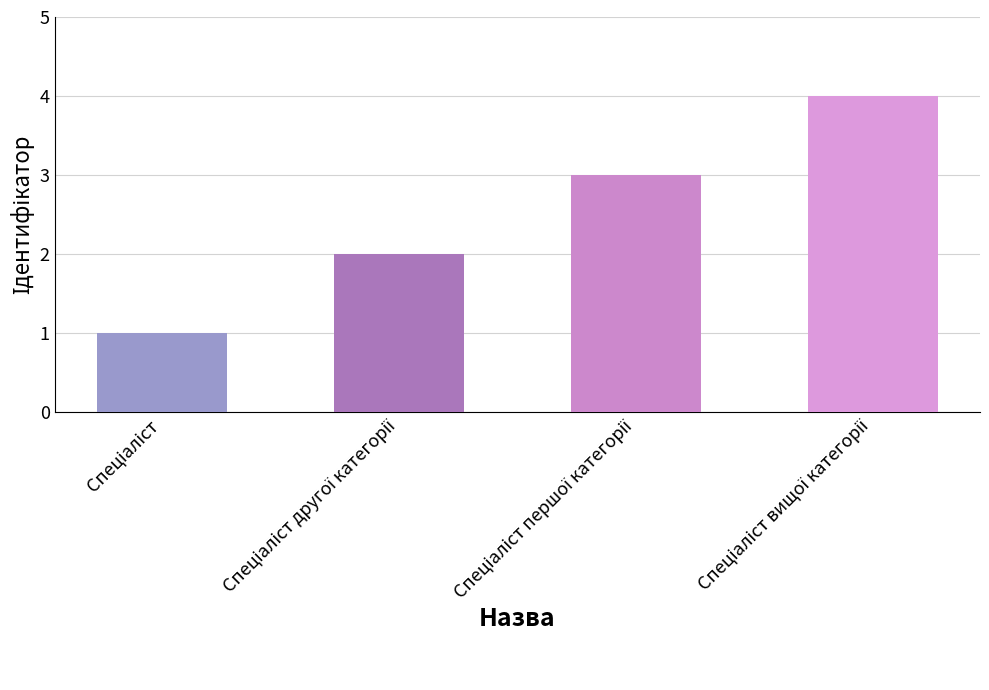

What is the difference between the maximum and minimum values?

3